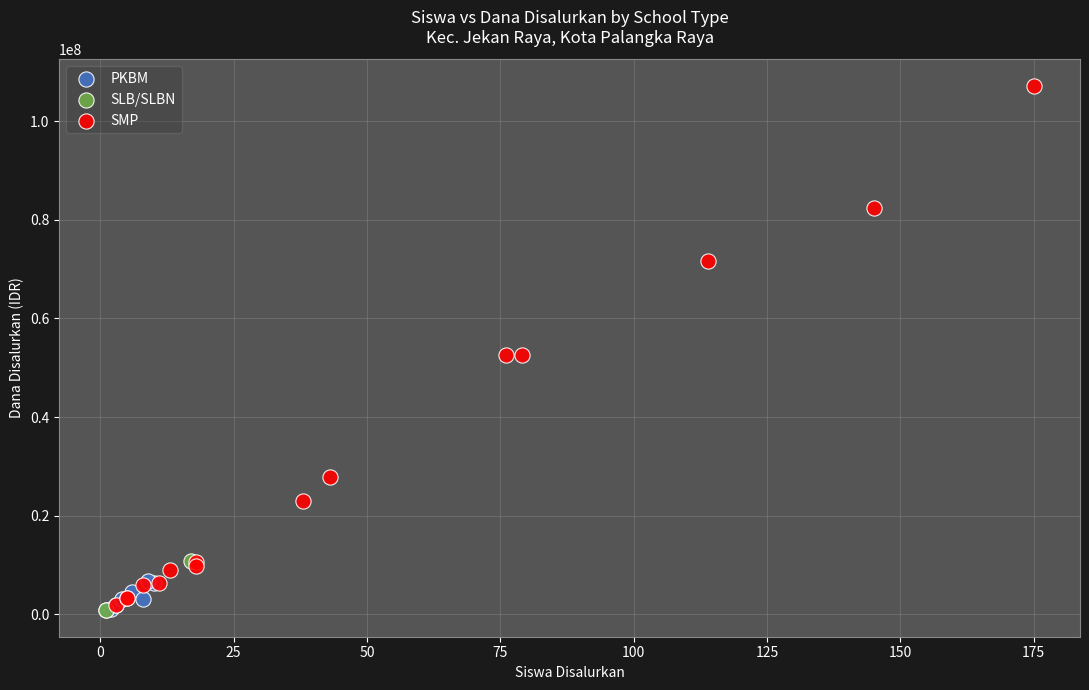

What are all the series names shown in the legend?

PKBM, SLB/SLBN, SMP